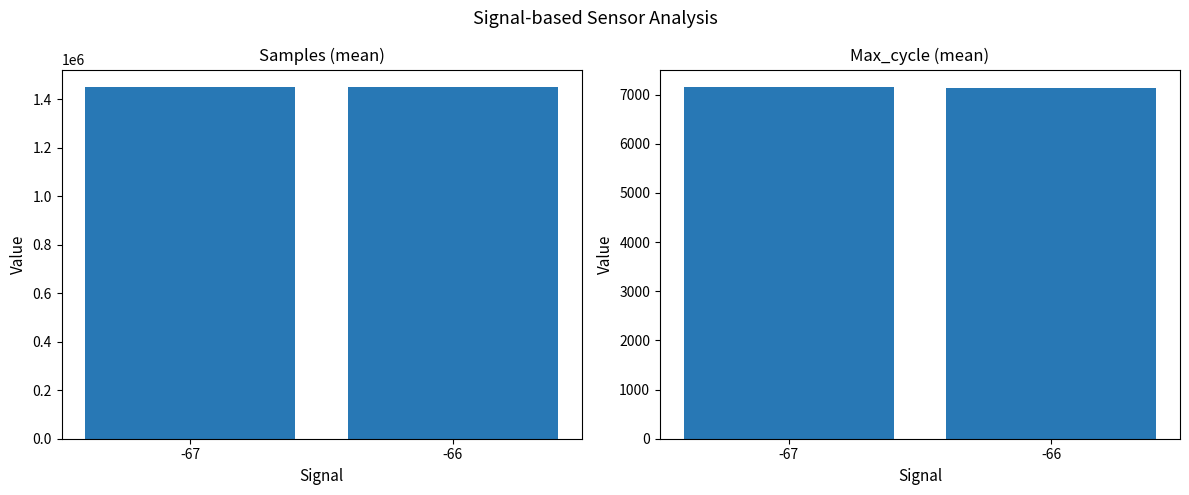

What are all the series names shown in the legend?

Samples, Max_cycle